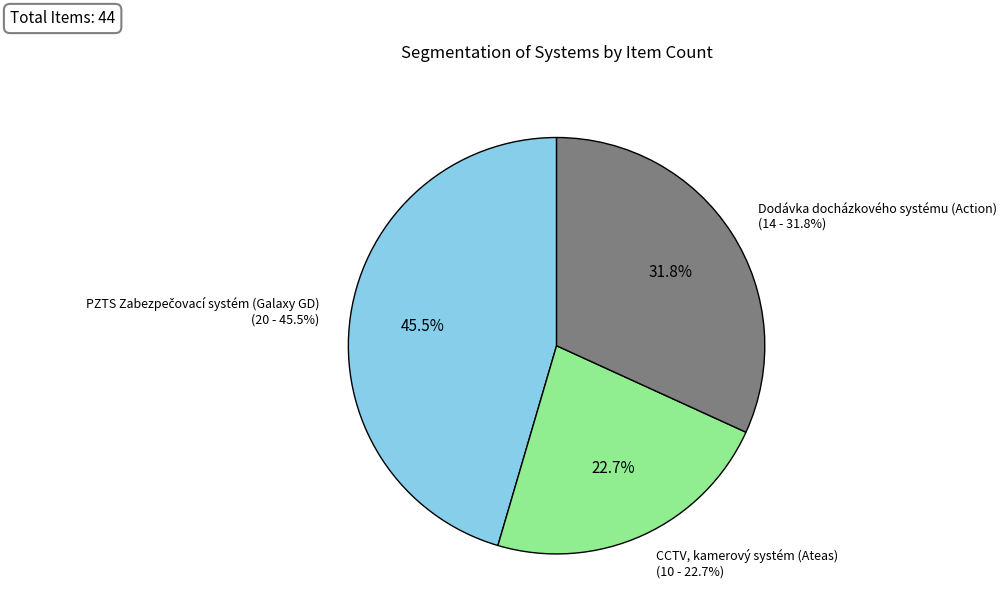

What is the total percentage of CCTV, kamerový systém (Ateas) and PZTS Zabezpečovací systém (Galaxy GD)?

68.2%